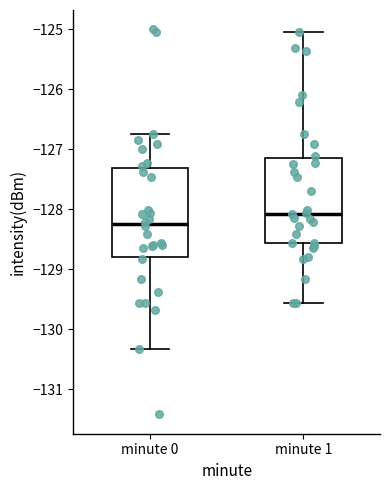

Where does the upper whisker of the box for minute 1 end on the y-axis? The values are not printed on the chart, so give them approximately, as read against the axis.

-125.0